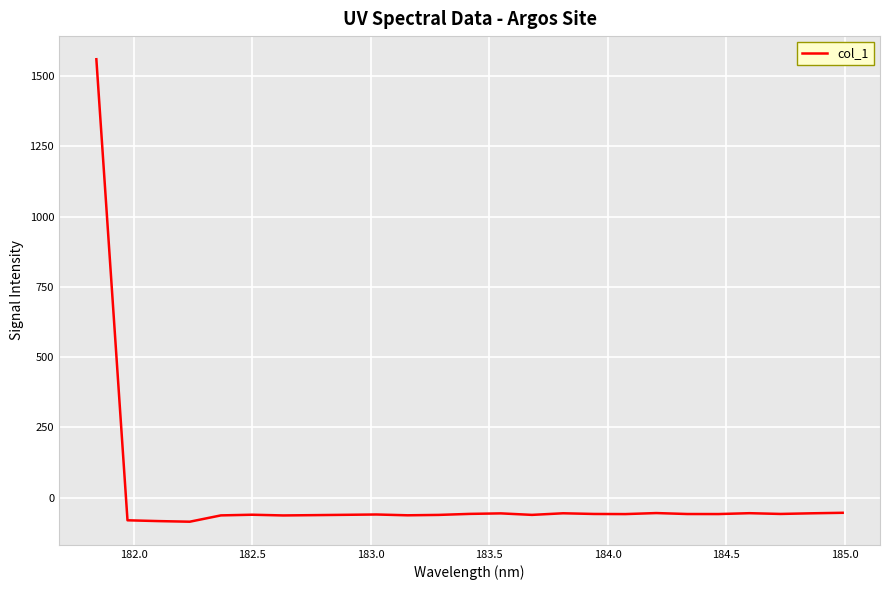

How many values are above zero?

1